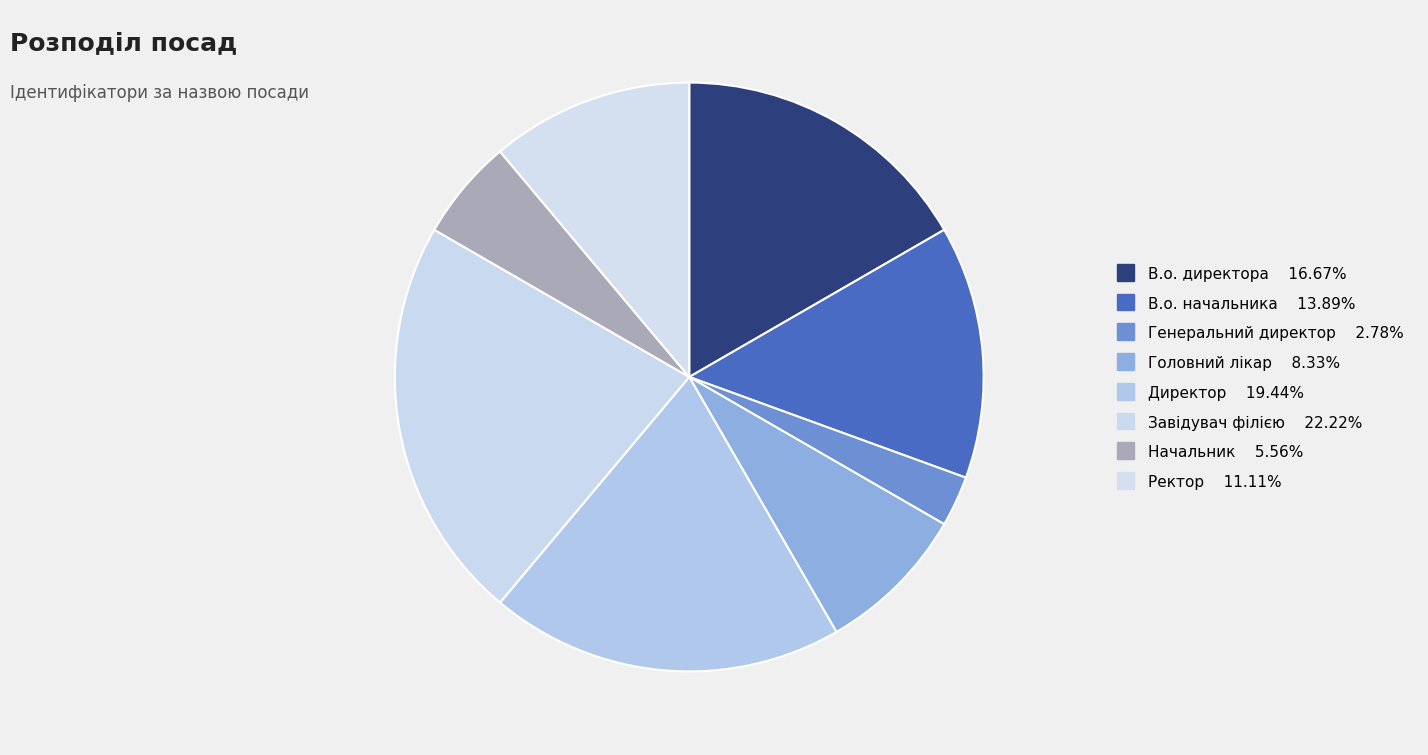

Count the number of slices in the pie.

8